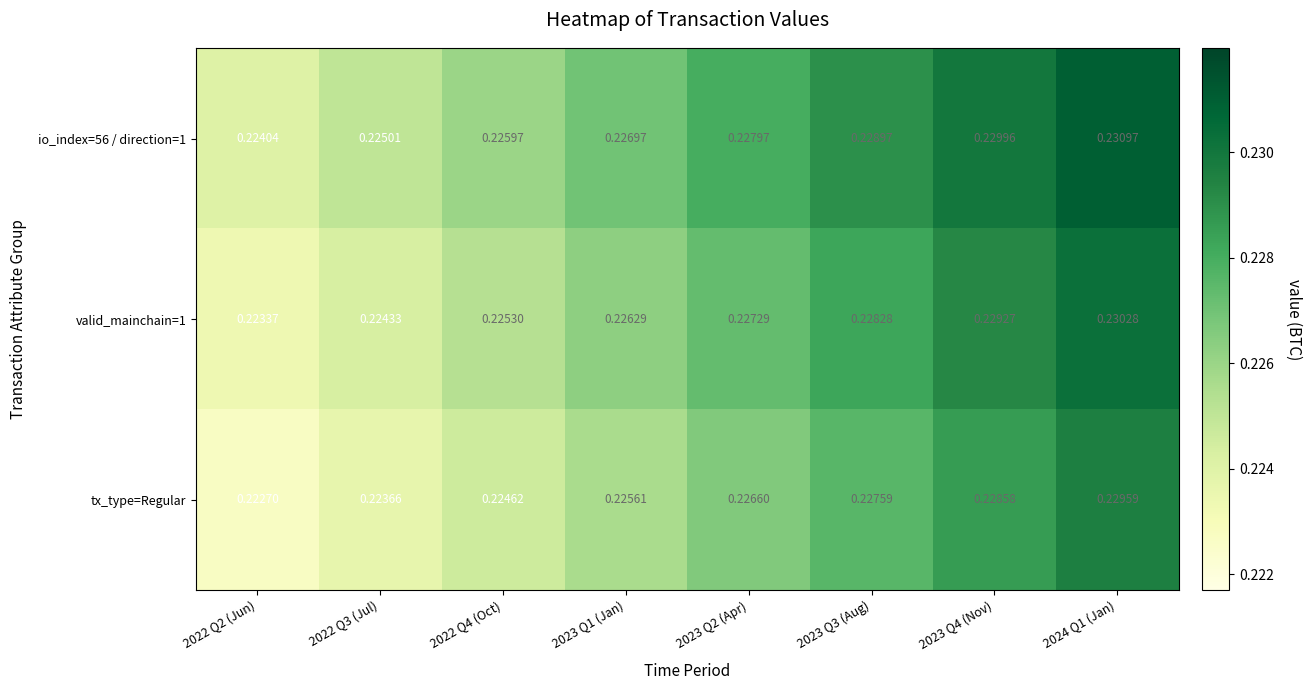

Which series has the largest total across all categories?

io_index=56 / direction=1